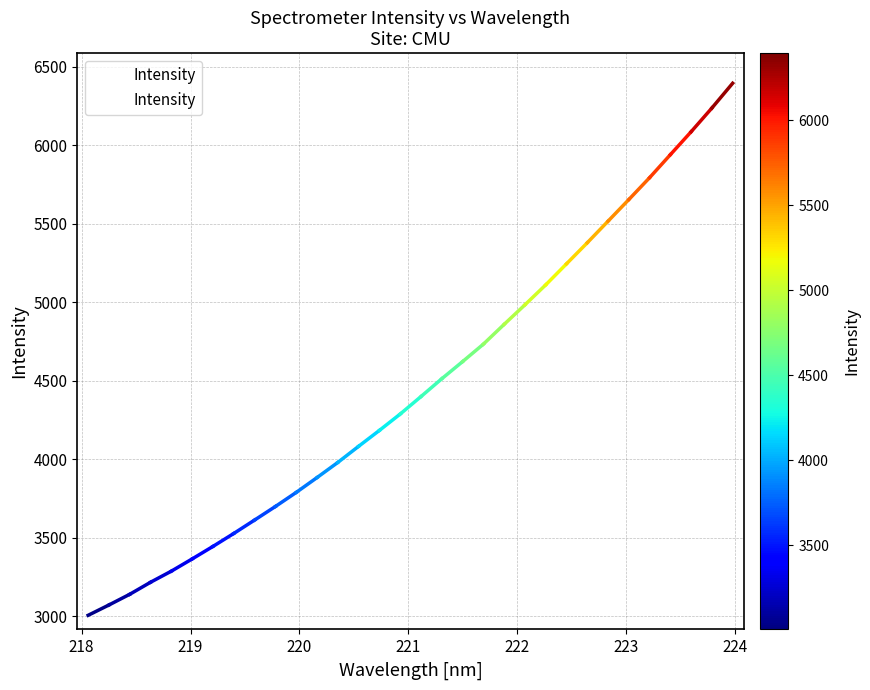

What is the difference between the maximum and minimum values?

3387.9